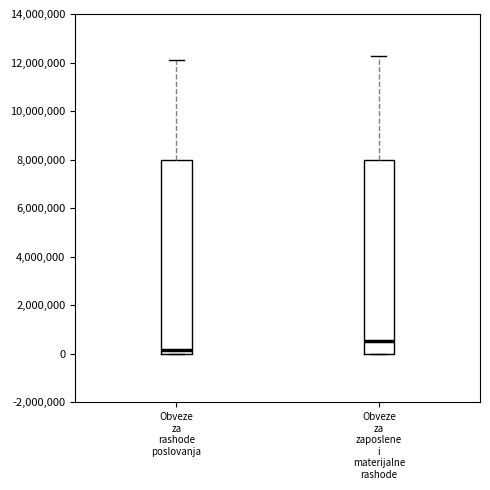

Reading left to right, read every box against the y-axis: the position of its median line, the range the box covers, and the ends of its whiskers. The values are not printed on the chart, so give them approximately, as read against the axis.

Obveze za rashode poslovanja: median 200000, box 0 to 8000000, whiskers 0 to 12000000
Obveze za zaposlene i materijalne rashode: median 600000, box 0 to 8000000, whiskers 0 to 12200000